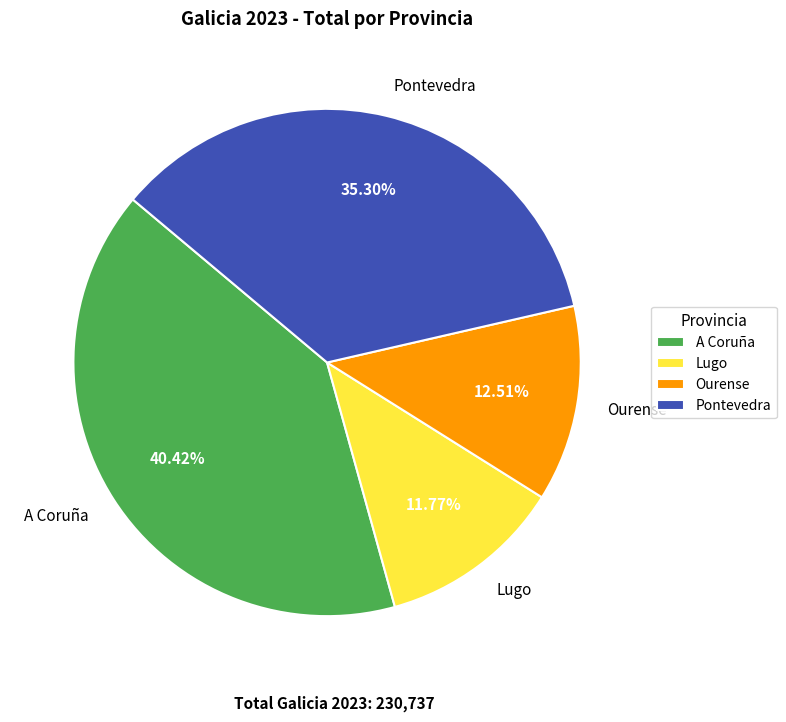

To the nearest percent, what is the average slice percentage?

25%